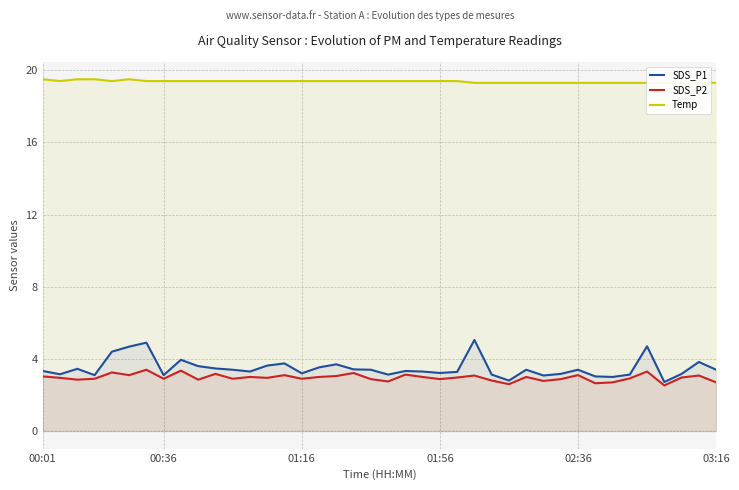

True or false: SDS_P2 has a value of 1.9 at 02:36.

False